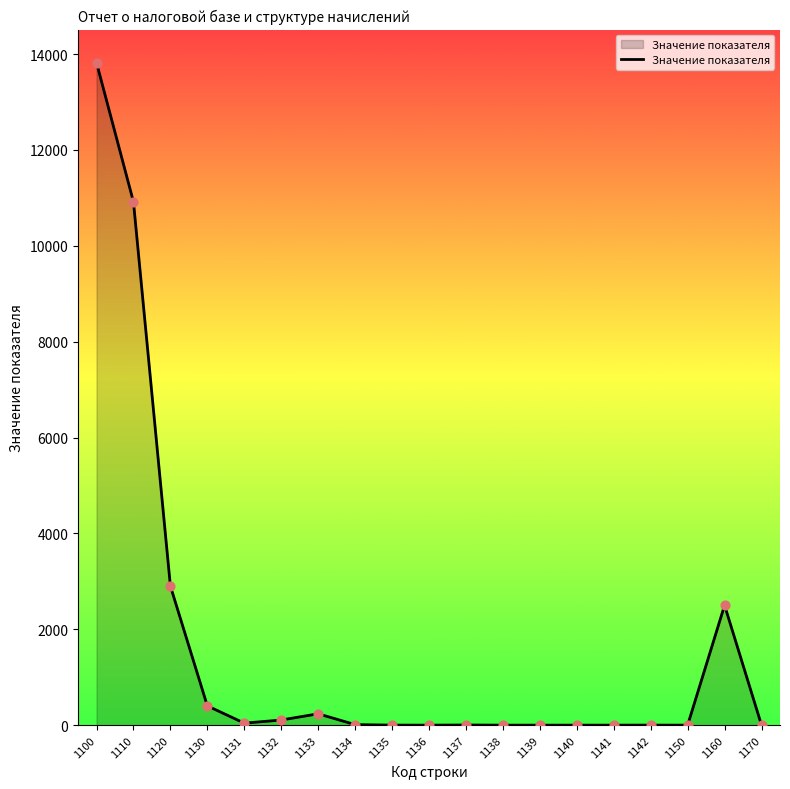

What is the change in value from 1132 to 1150?

-107